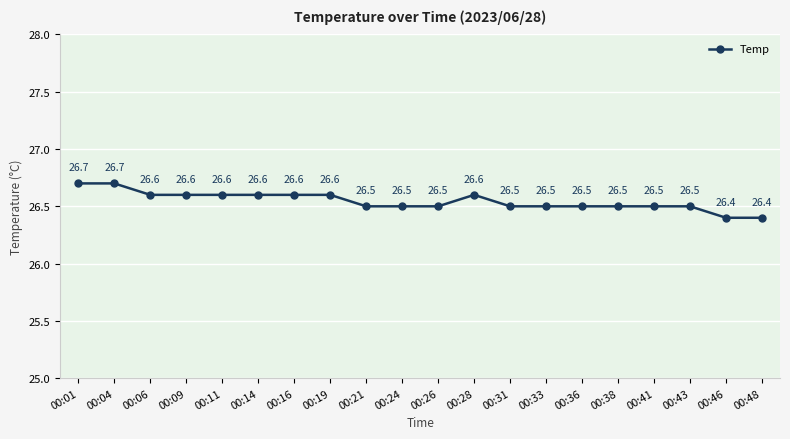

What is the minimum value shown in the chart?

26.4